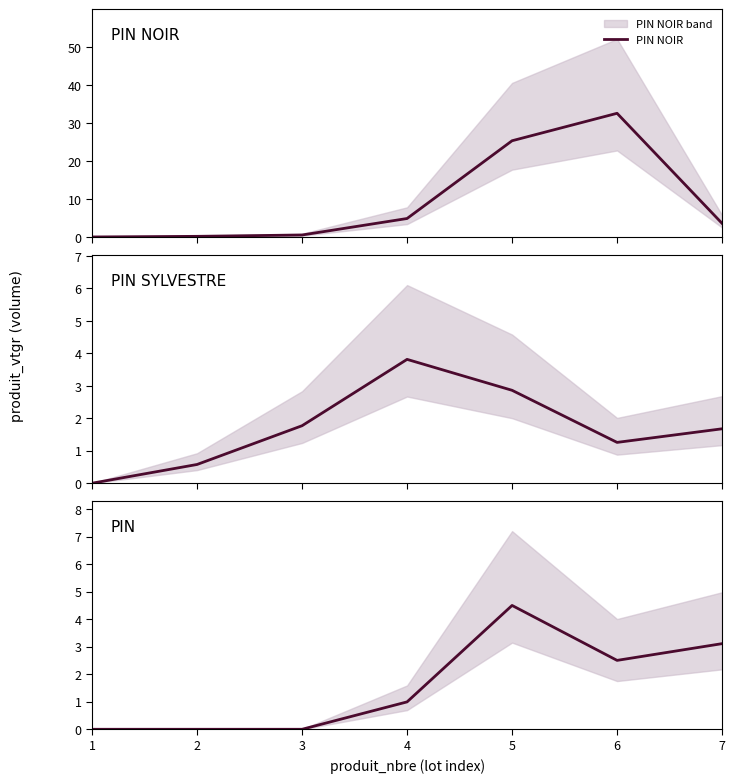

How many data points does each series have?

7